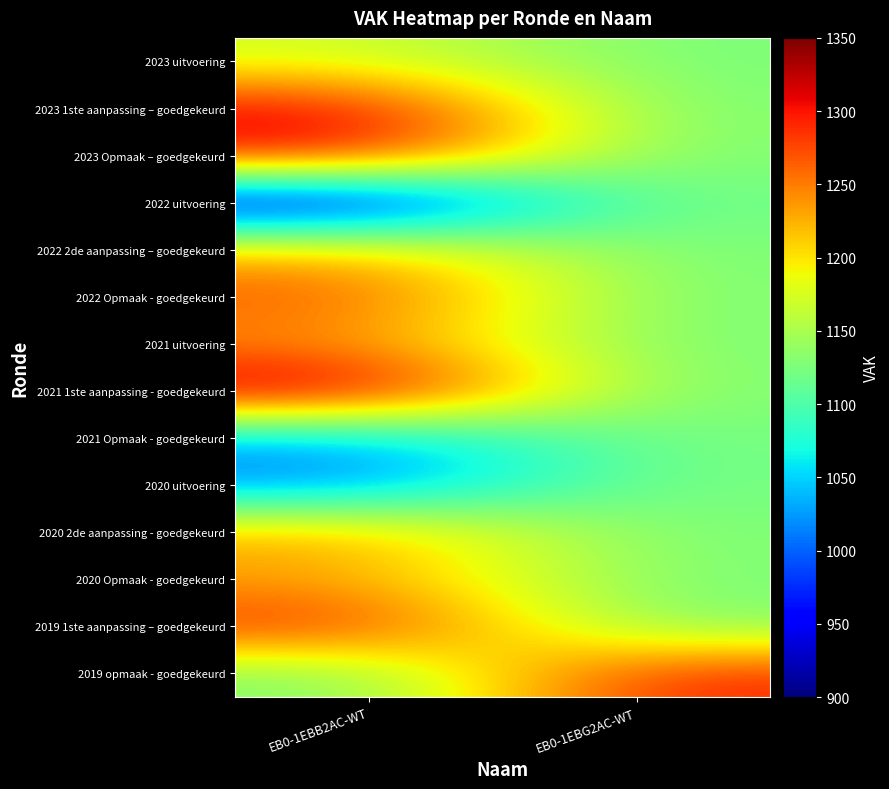

Reading left to right, what are all the values shown in this chart?

2023 uitvoering: EB0-1EBB2AC-WT=1173	EB0-1EBG2AC-WT=1125
2023 1ste aanpassing – goedgekeurd: EB0-1EBB2AC-WT=1310	EB0-1EBG2AC-WT=1125
2023 Opmaak – goedgekeurd: EB0-1EBB2AC-WT=1310	EB0-1EBG2AC-WT=1125
2022 uitvoering: EB0-1EBB2AC-WT=909	EB0-1EBG2AC-WT=1125
2022 2de aanpassing – goedgekeurd: EB0-1EBB2AC-WT=1220	EB0-1EBG2AC-WT=1125
2022 Opmaak - goedgekeurd: EB0-1EBB2AC-WT=1270	EB0-1EBG2AC-WT=1125
2021 uitvoering: EB0-1EBB2AC-WT=1240	EB0-1EBG2AC-WT=1125
2021 1ste aanpassing - goedgekeurd: EB0-1EBB2AC-WT=1340	EB0-1EBG2AC-WT=1125
2021 Opmaak - goedgekeurd: EB0-1EBB2AC-WT=1030	EB0-1EBG2AC-WT=1125
2020 uitvoering: EB0-1EBB2AC-WT=1012	EB0-1EBG2AC-WT=1125
2020 2de aanpassing - goedgekeurd: EB0-1EBB2AC-WT=1230	EB0-1EBG2AC-WT=1125
2020 Opmaak - goedgekeurd: EB0-1EBB2AC-WT=1230	EB0-1EBG2AC-WT=1125
2019 1ste aanpassing – goedgekeurd: EB0-1EBB2AC-WT=1294	EB0-1EBG2AC-WT=1125
2019 opmaak - goedgekeurd: EB0-1EBB2AC-WT=1125	EB0-1EBG2AC-WT=1294